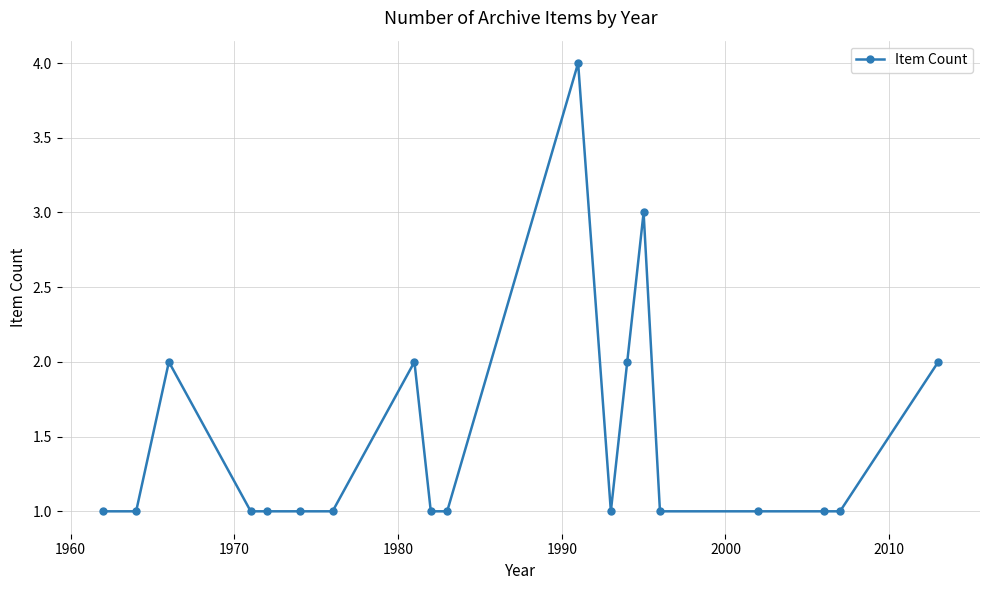

What is the maximum value shown in the chart?

4